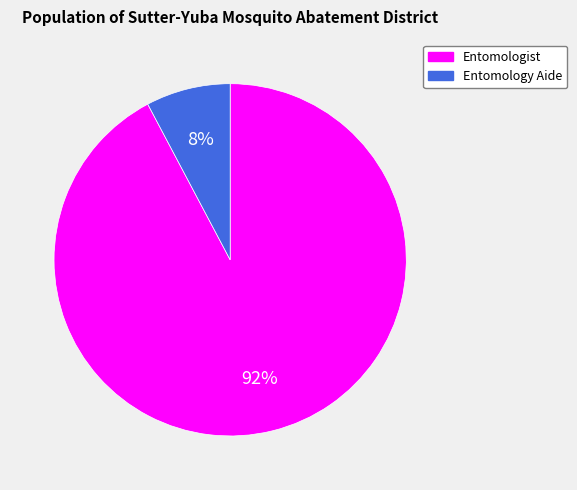

Which category has the smallest portion of the pie?

Entomology Aide